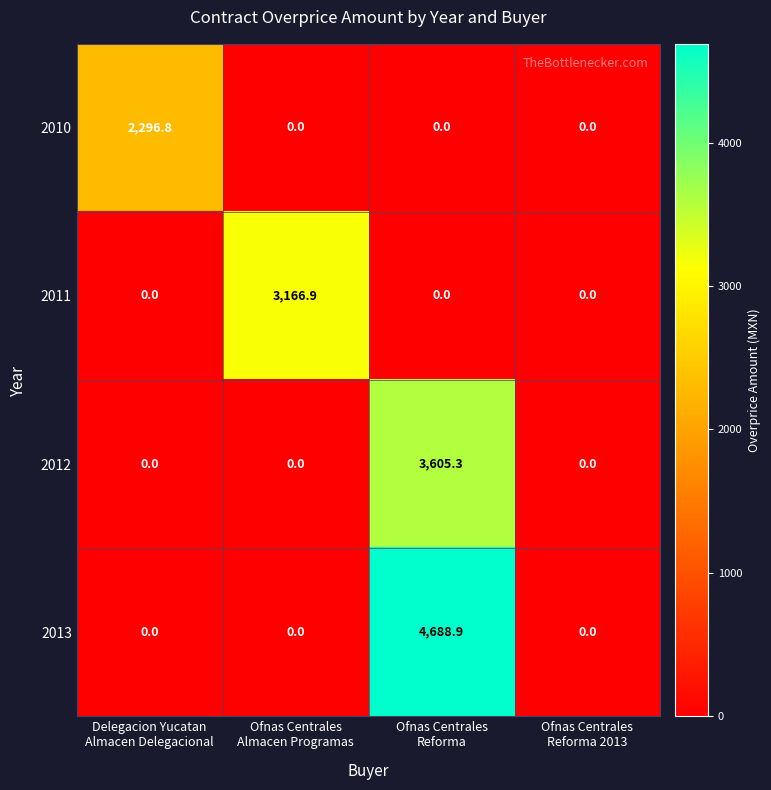

What is the sum of all 2011 values?

3166.9